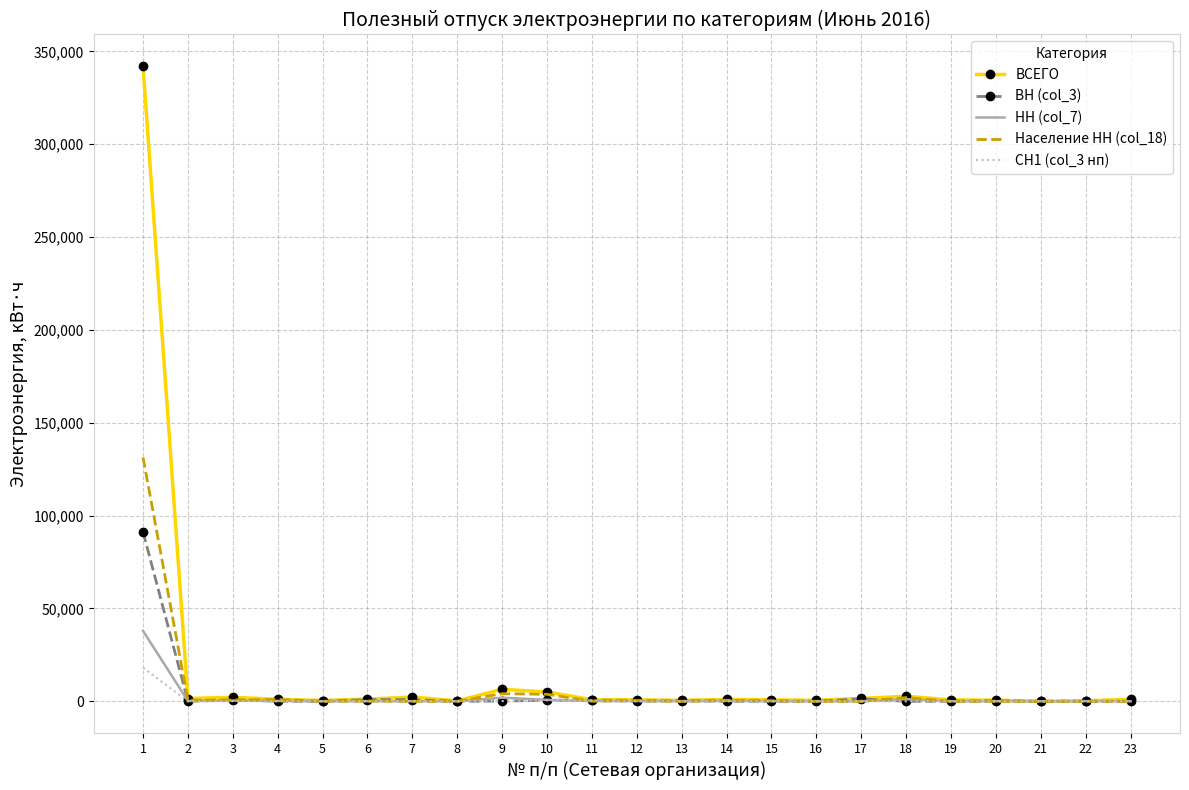

The value of НН (col_7) at 20 is 52.4. True or false?

True